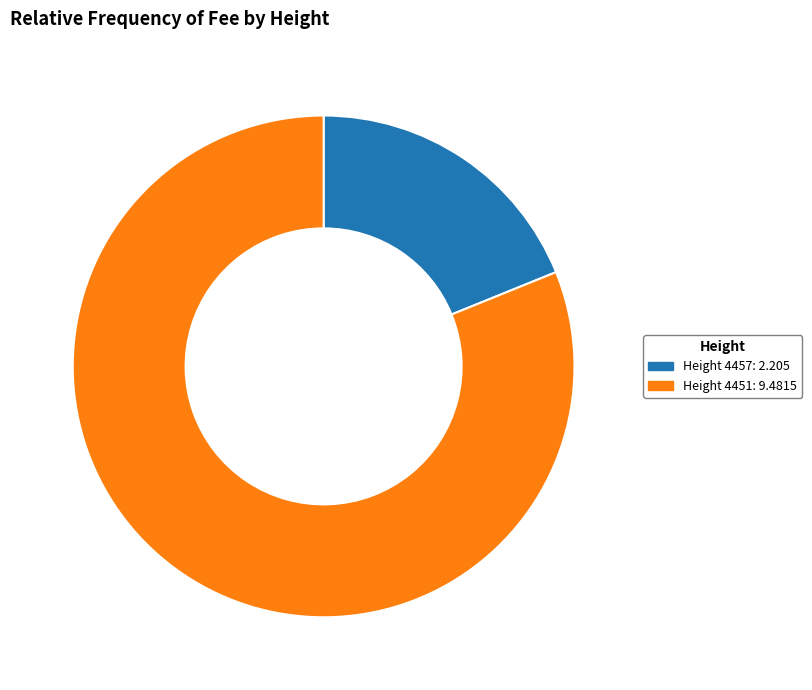

The Height 4451: 9.4815 slice represents 71% of the pie. True or false?

False